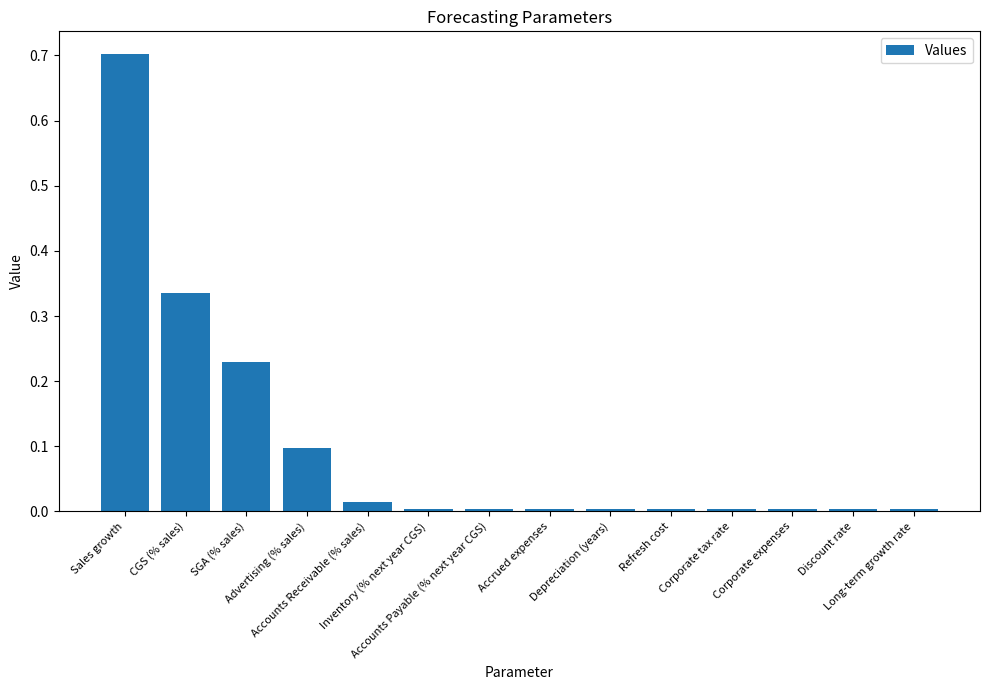

How many bars are there in total?

14